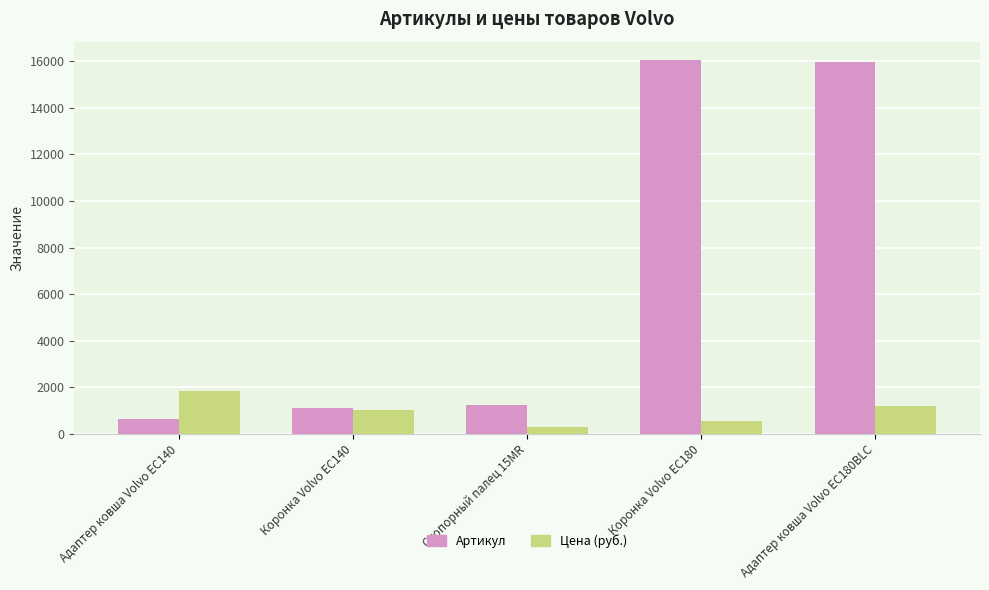

True or false: Артикул has a value of 1674 at Коронка Volvo EC140.

False